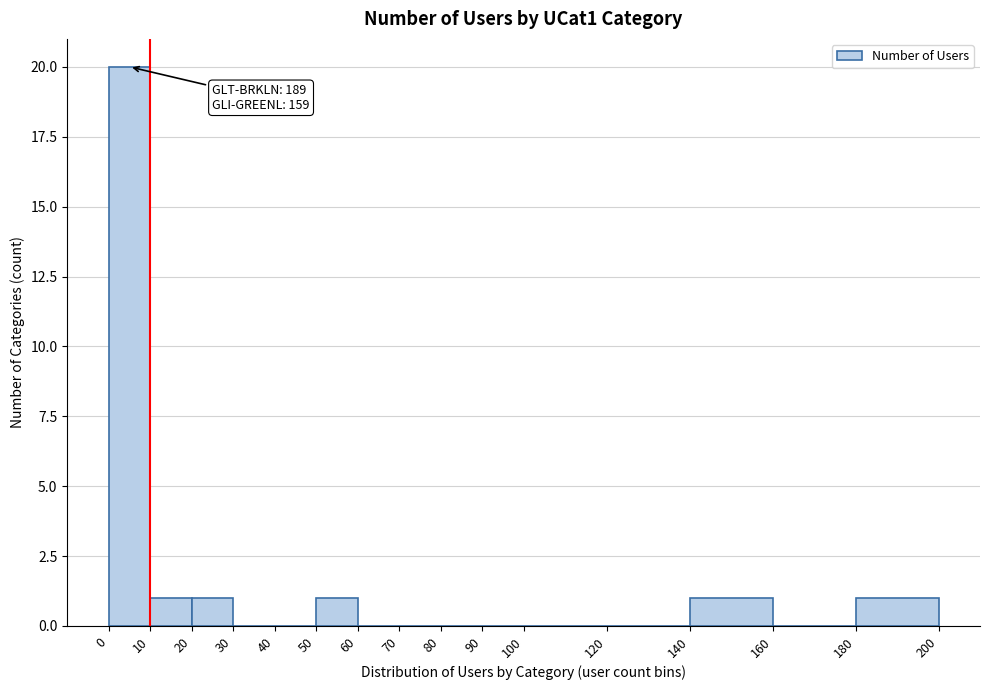

Over which range of the x-axis is the bar tallest?

0 to 10